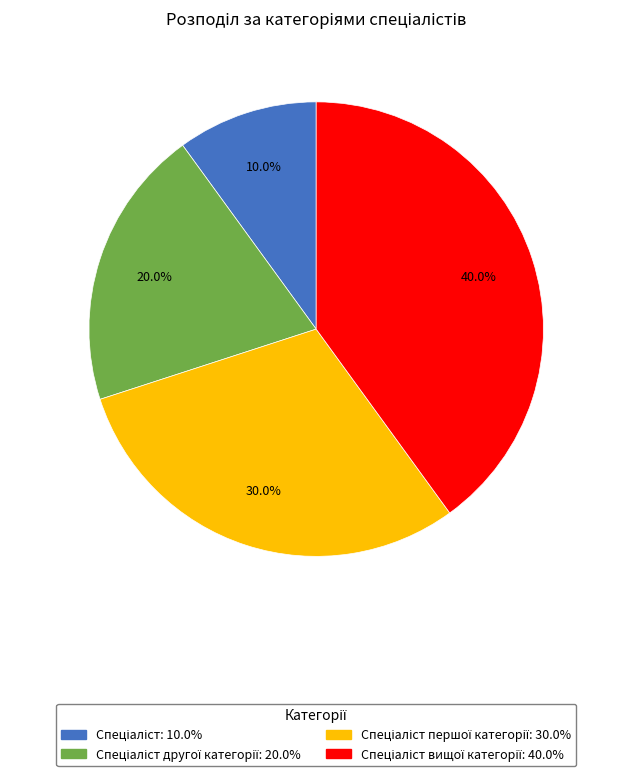

Does any single category account for the majority?

No